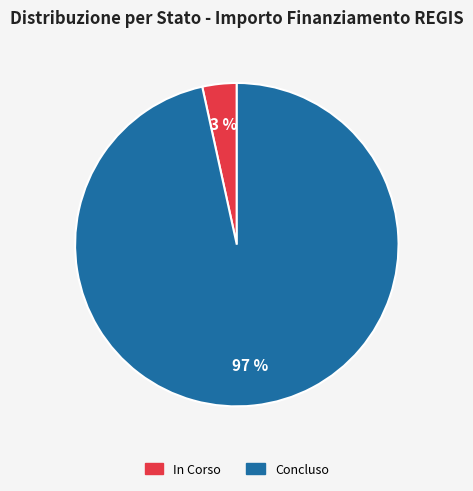

Between Concluso and In Corso, which is larger?

Concluso